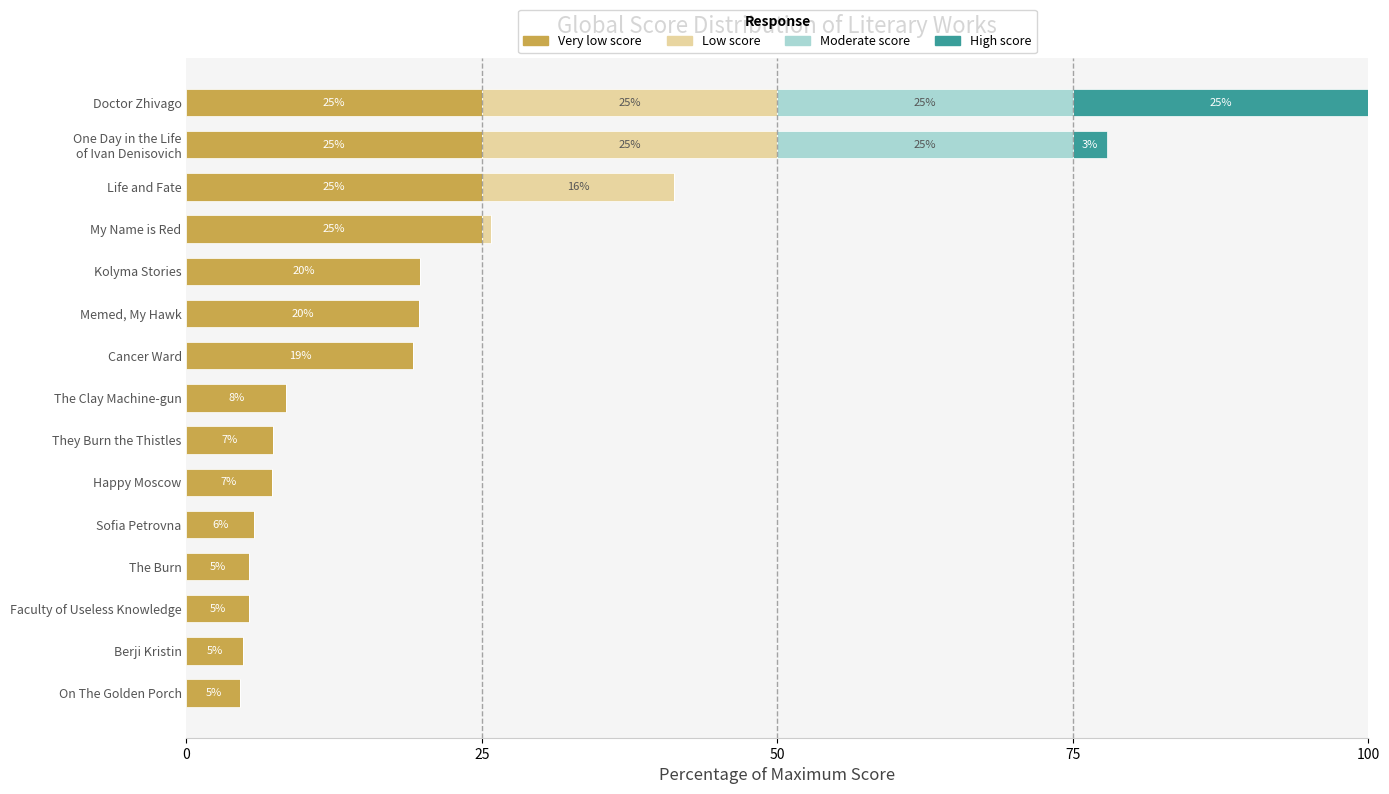

True or false: Very low score has a value of 10.4 at Memed, My Hawk.

False